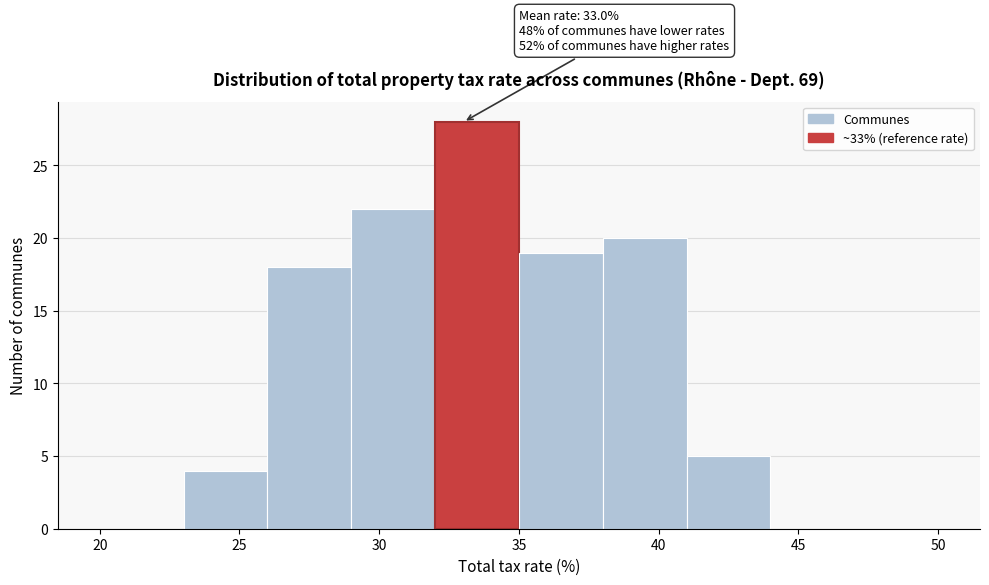

Which range on the x-axis has the tallest bar?

32 to 35